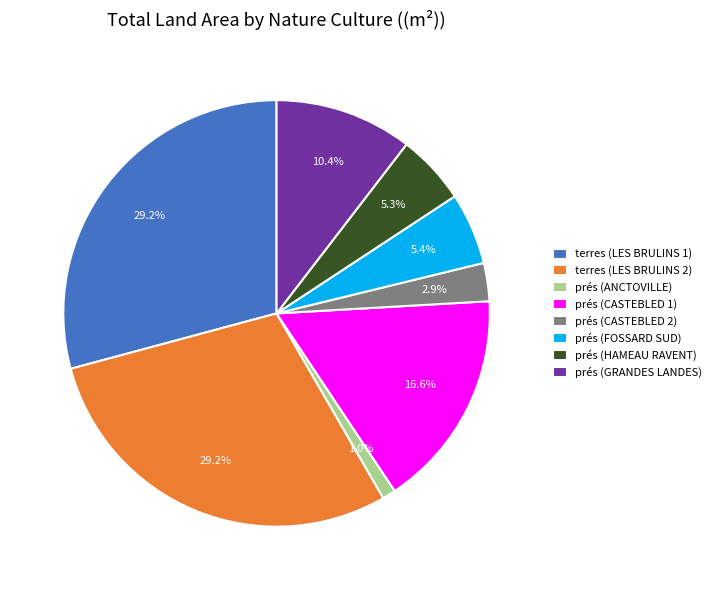

Is there any slice that represents more than half of the pie?

No